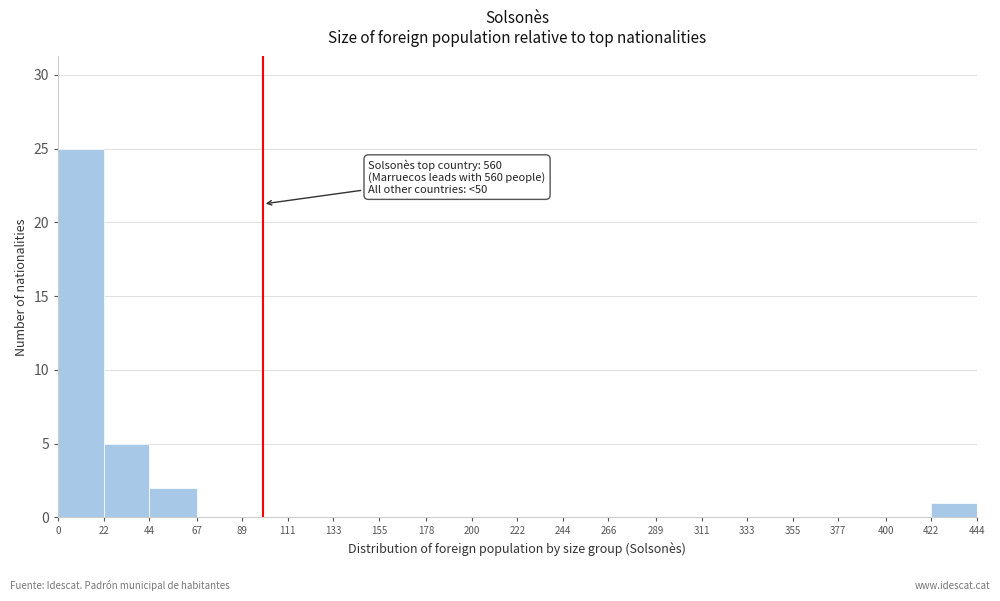

Over which range of the x-axis is the bar tallest?

0 to 22